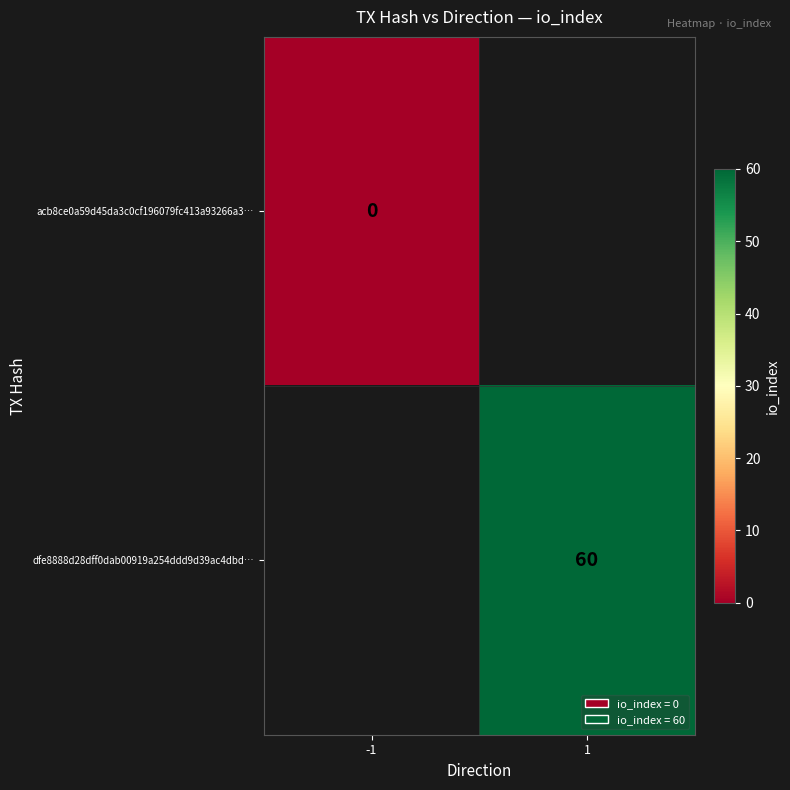

Is it true that dfe8888d28dff0dab00919a254ddd9d39ac4dbd… equals 60 at 1?

True